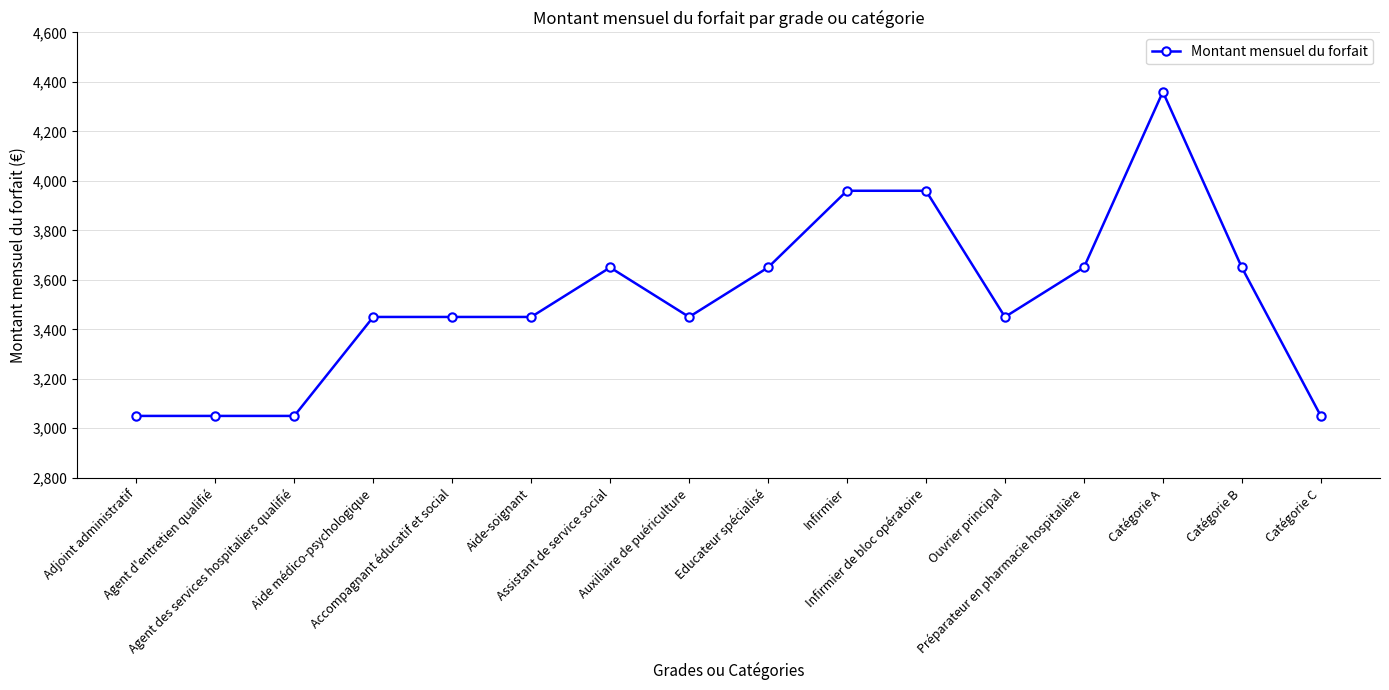

What is the difference between the second highest and second lowest values?

910